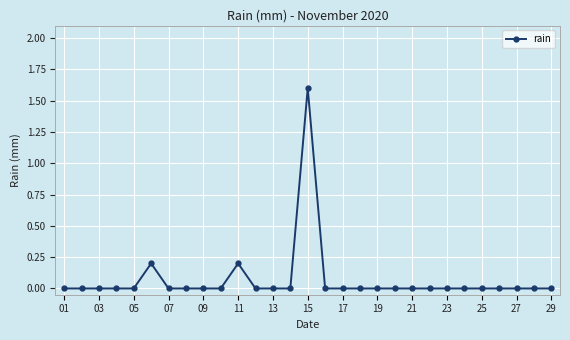

Reading right to left, transcribe all the data shown in this chart.

0.0	0.0	0.0	0.0	0.0	0.0	0.0	0.0	0.0	0.0	0.0	0.0	0.0	0.0	1.6	0.0	0.0	0.0	0.2	0.0	0.0	0.0	0.0	0.2	0.0	0.0	0.0	0.0	0.0